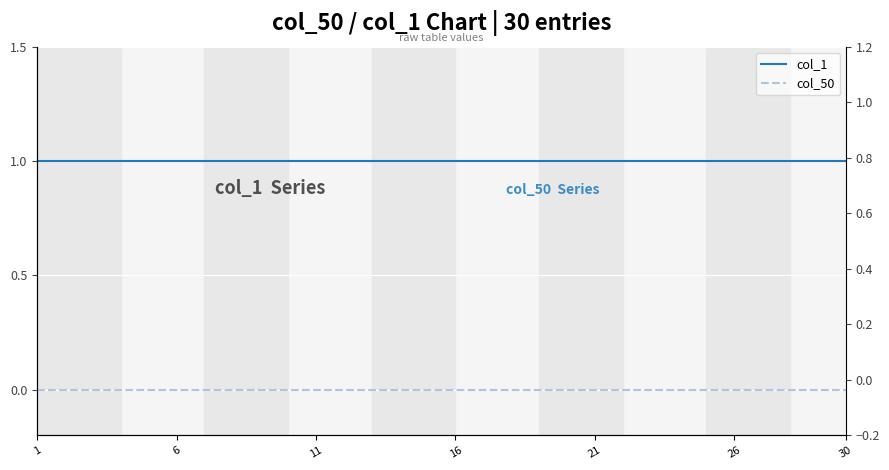

True or false: col_1 has more than 0 interior local peaks.

False